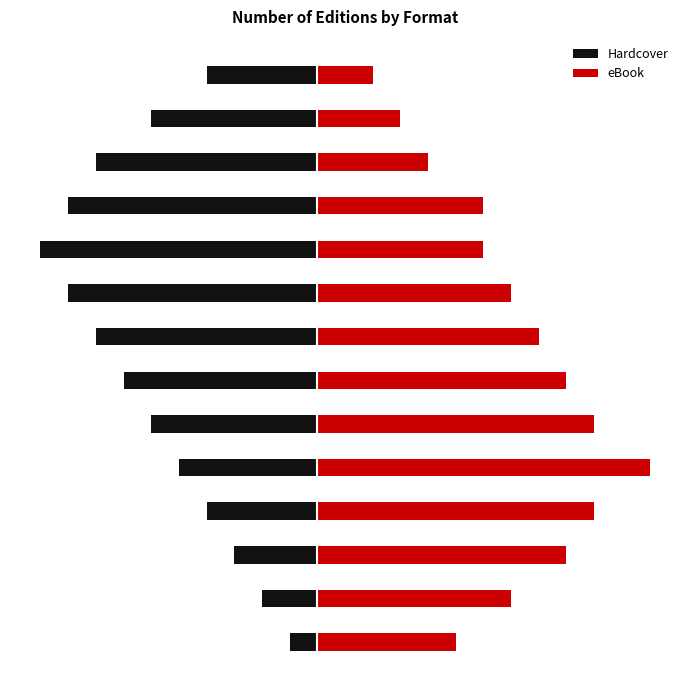

Is it true that Hardcover equals -9 at 10?

True